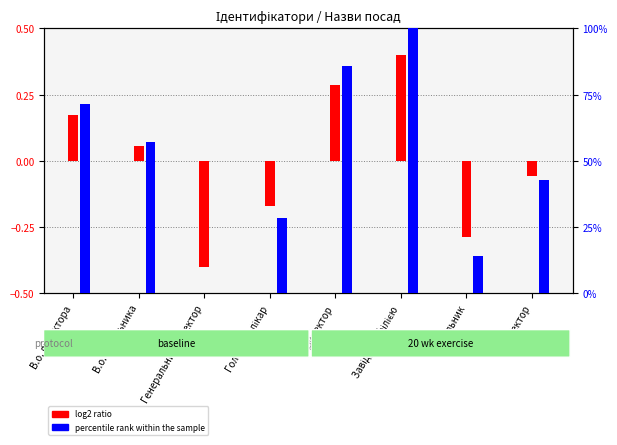

How many bars are there in total?

16